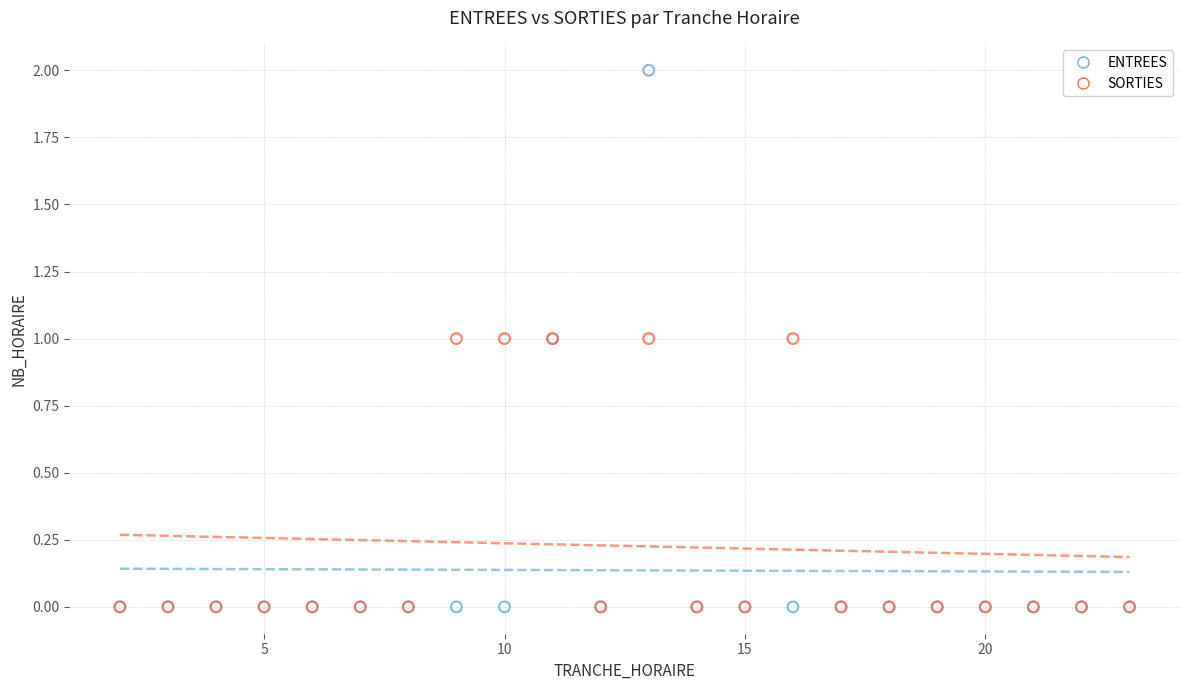

Which series reaches the maximum Y coordinate?

ENTREES